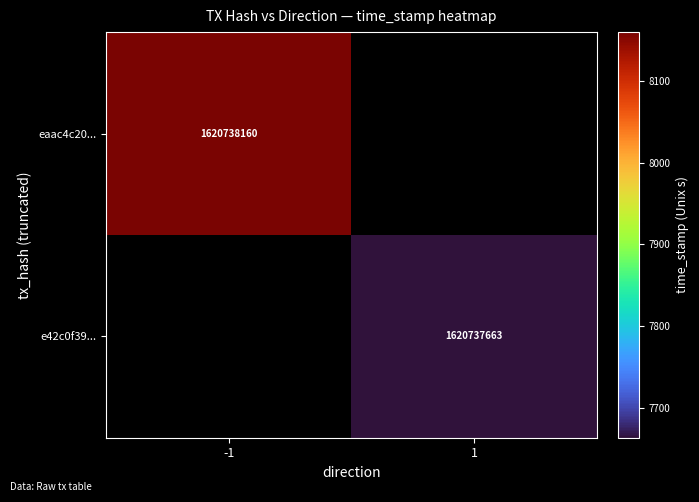

At which category is the sum across all series the highest?

-1